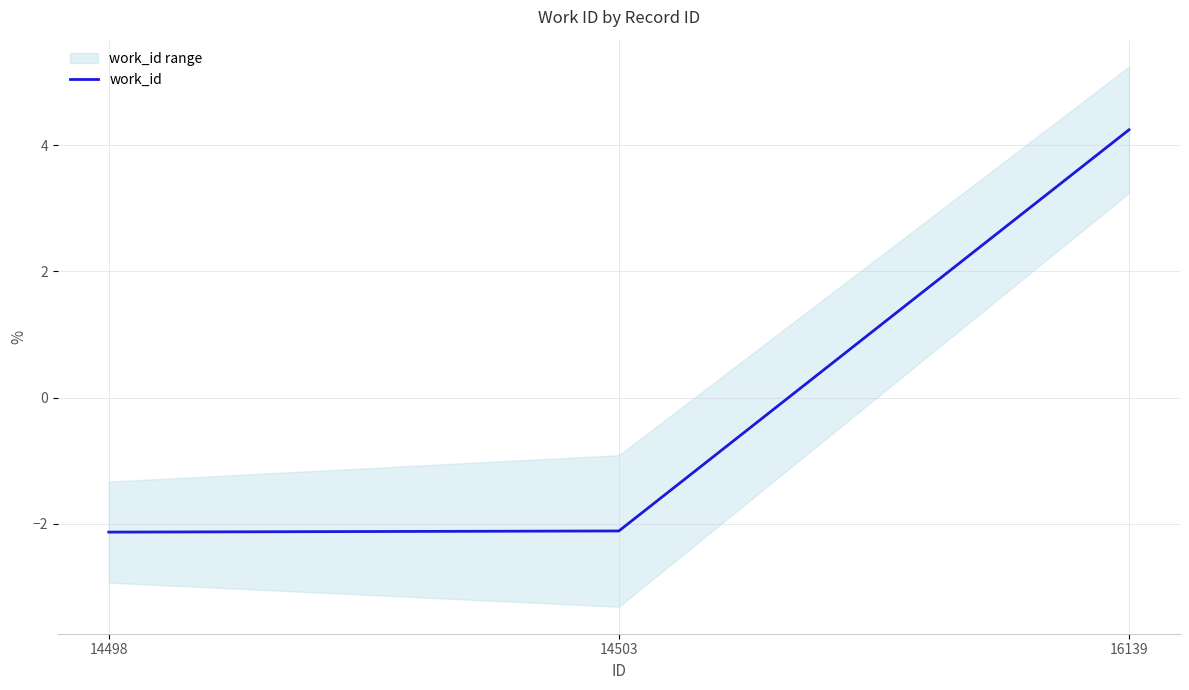

Reading left to right, what are all the values shown in this chart?

-2.1	-2.1	4.2